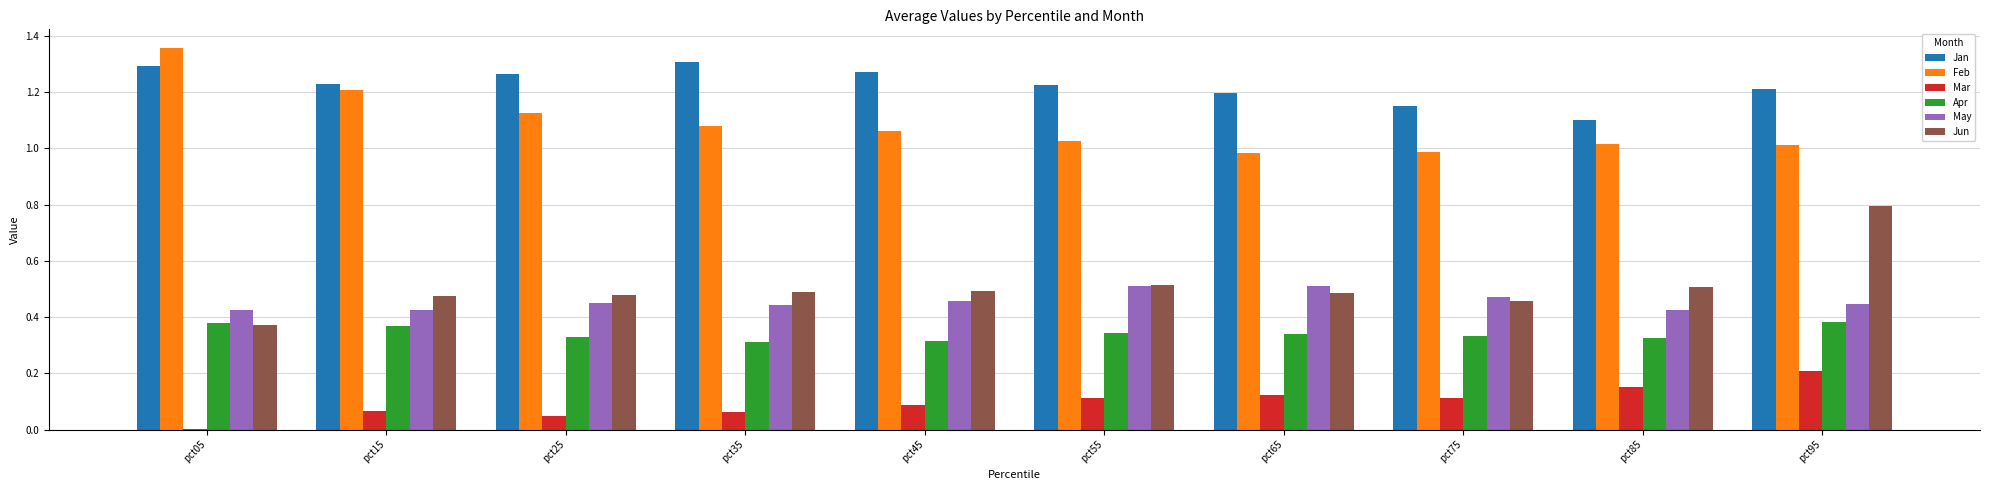

What is the sum of all Jan values?

12.2